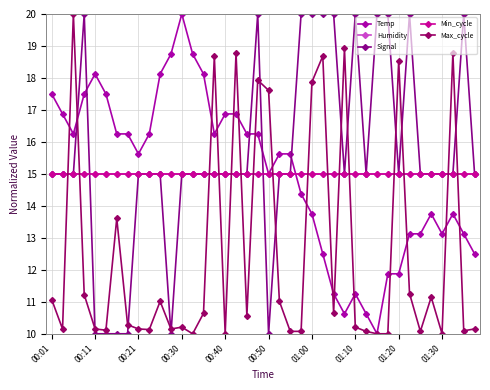

How many intersections are there between Signal and Max_cycle?

18